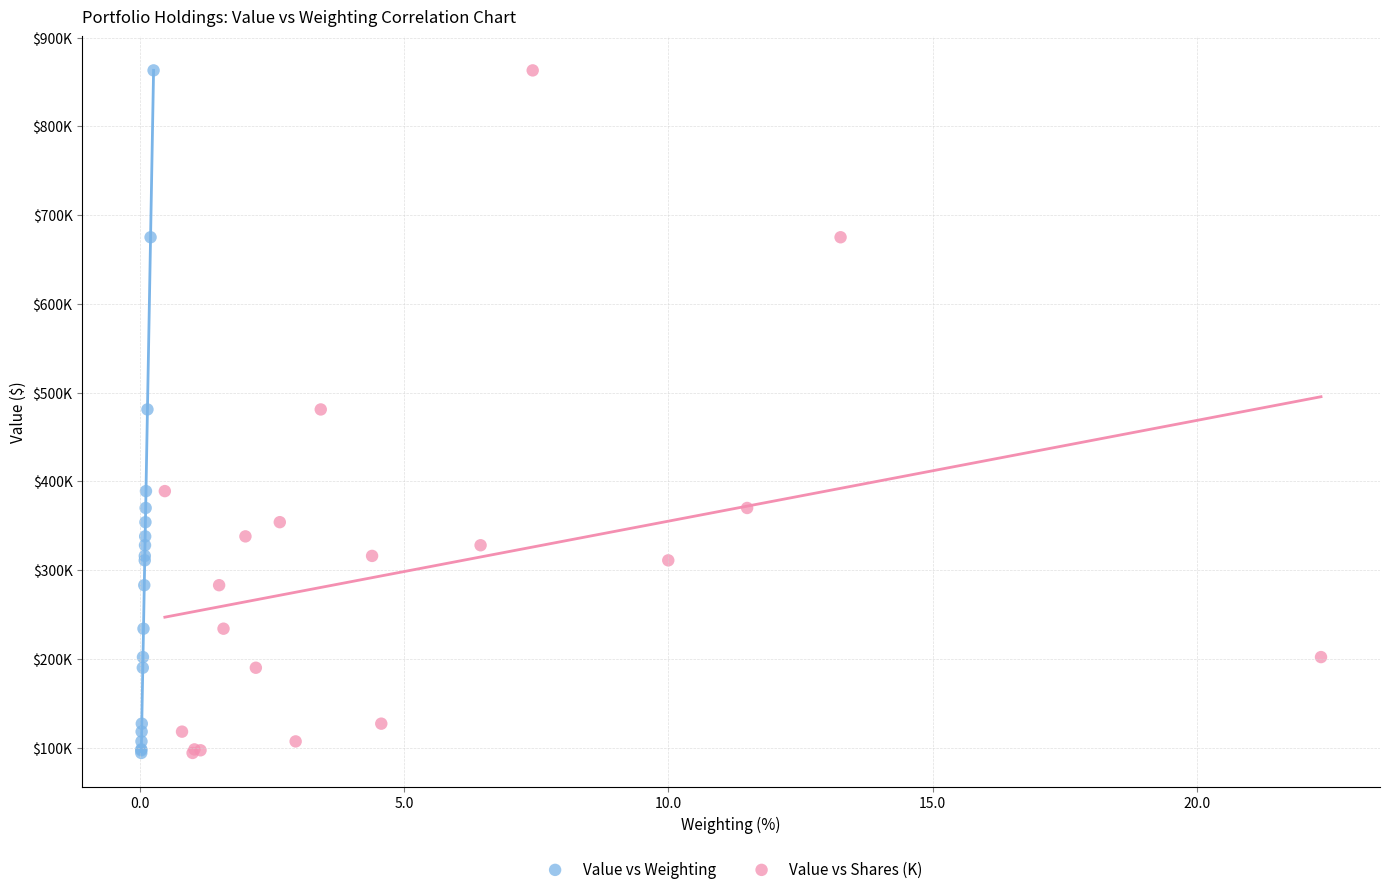

What are all the series names shown in the legend?

Value vs Weighting, Value vs Shares (K)